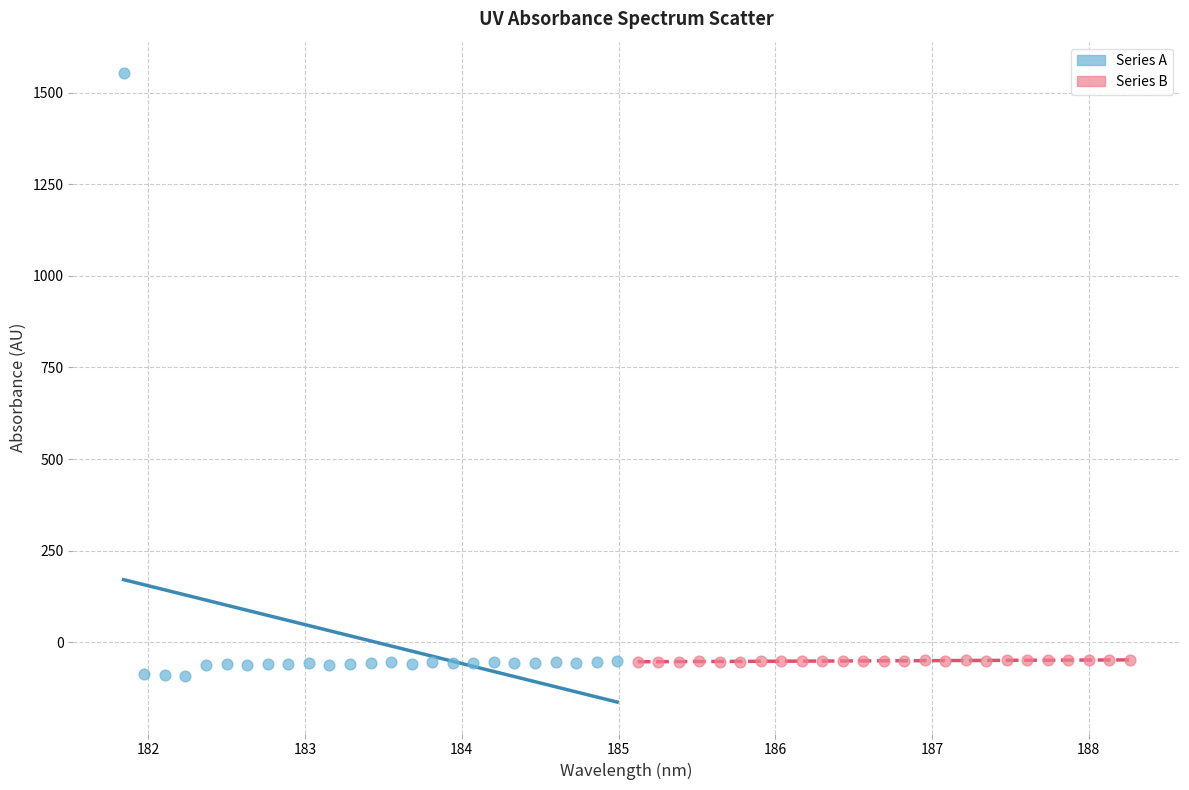

Which series reaches the maximum Y coordinate?

Series A